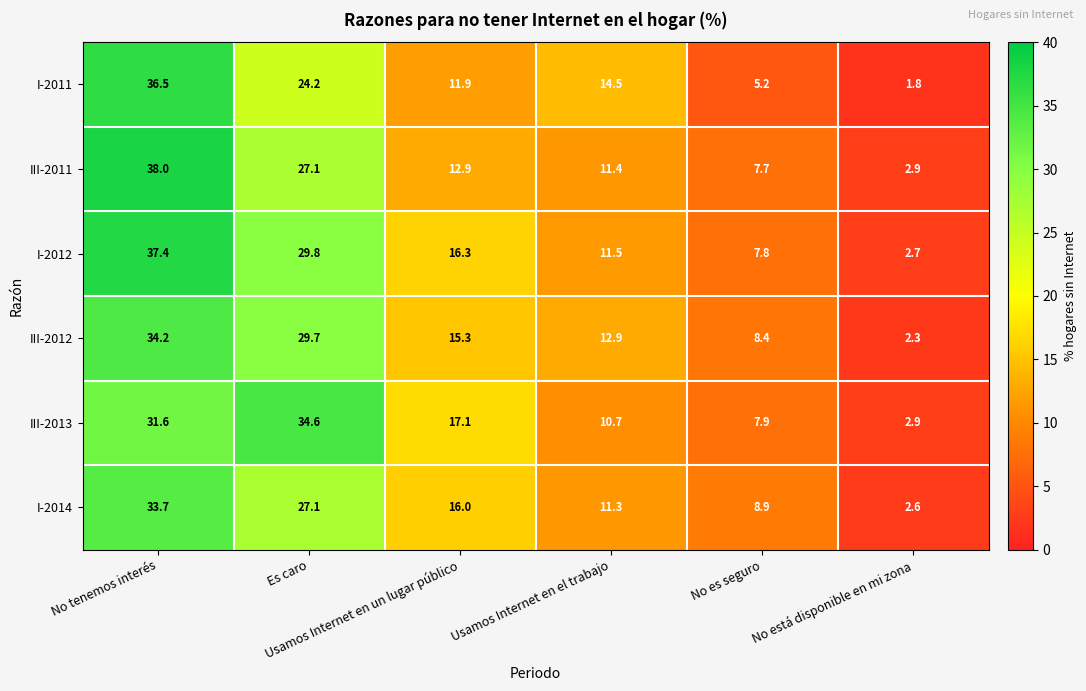

What is the minimum value for I-2011?

1.8